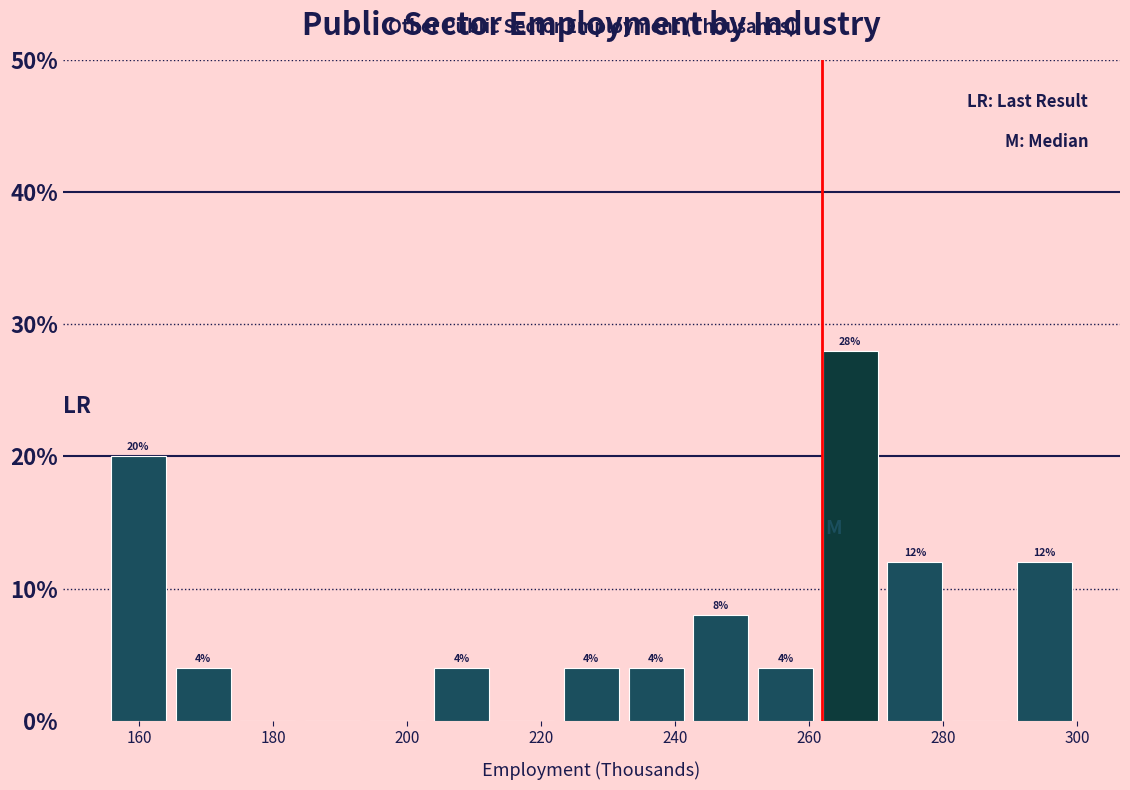

Which range on the x-axis has the tallest bar?

262 to 272